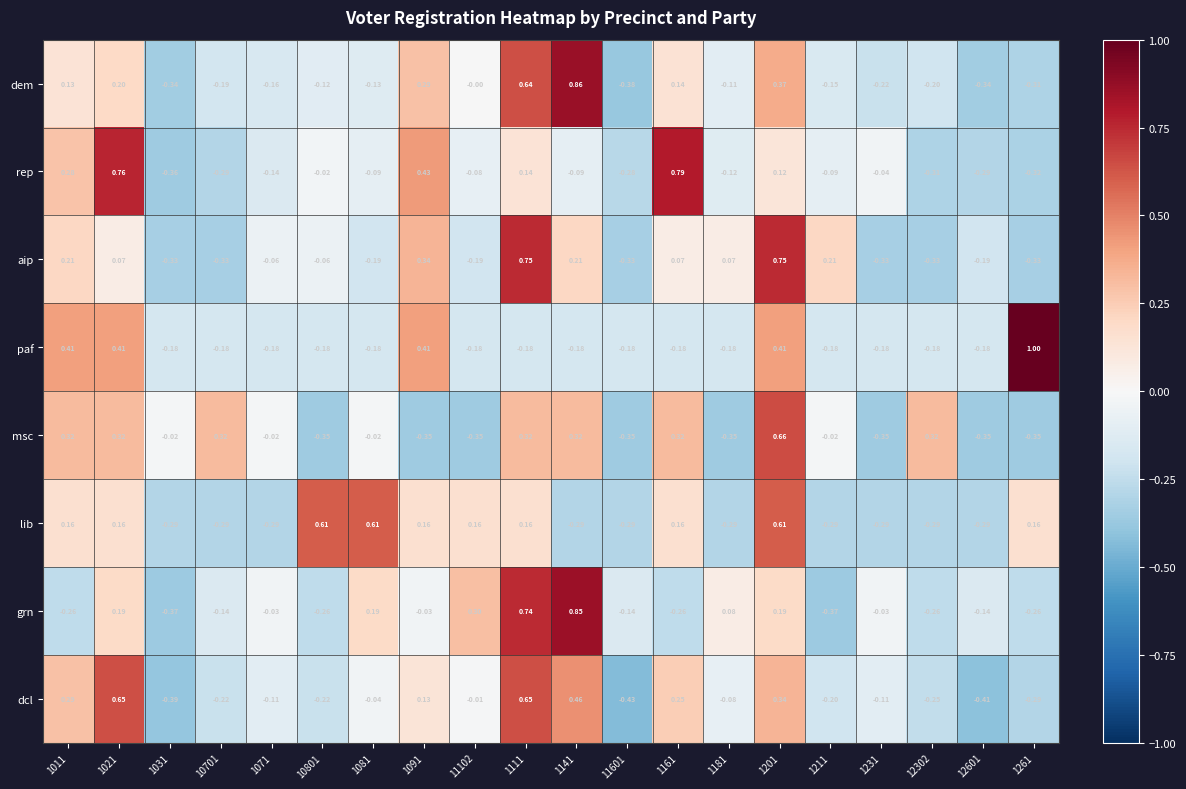

Which series has the largest range (max minus min)?

dem